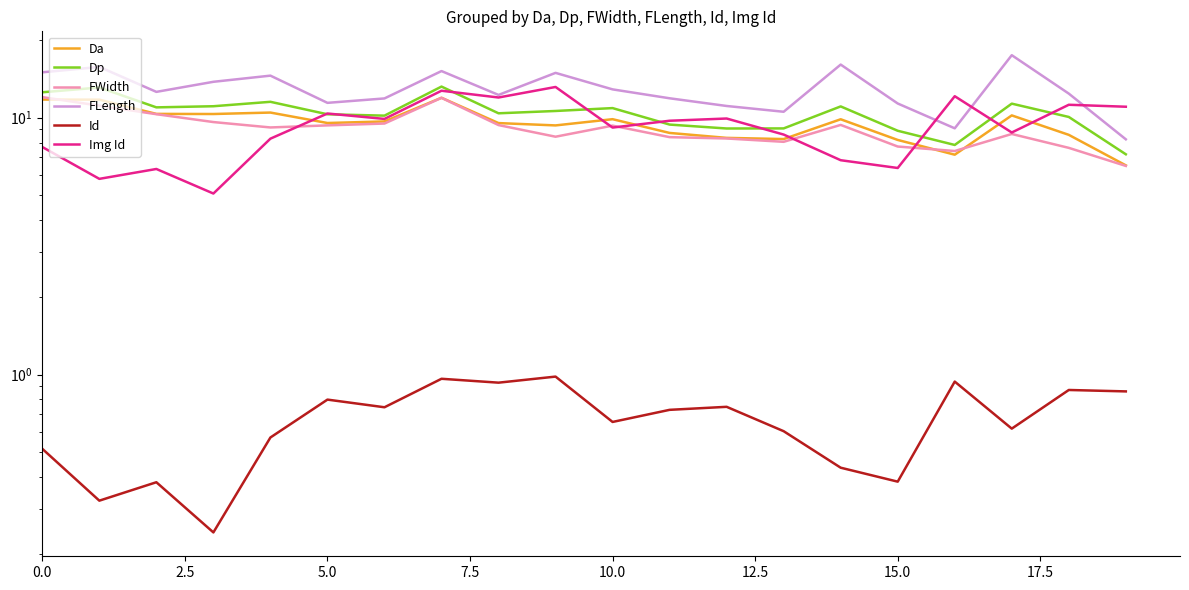

What is the label of the 10th point from the left?

9